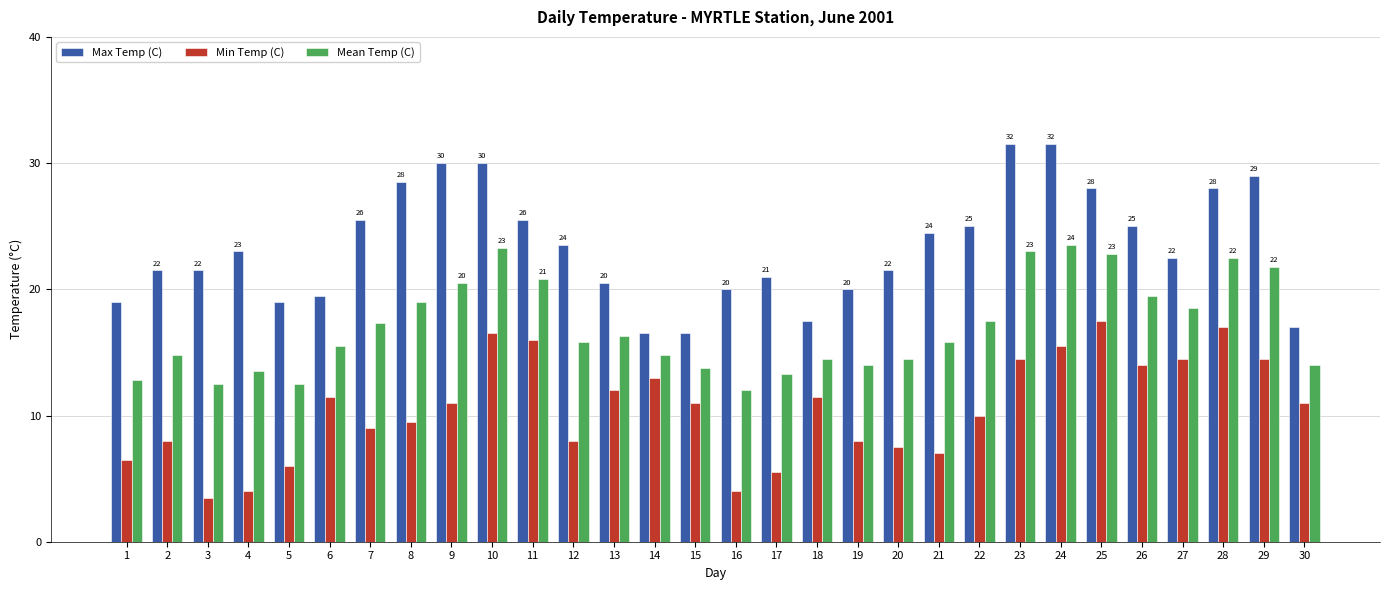

What is the greatest value displayed?

31.5